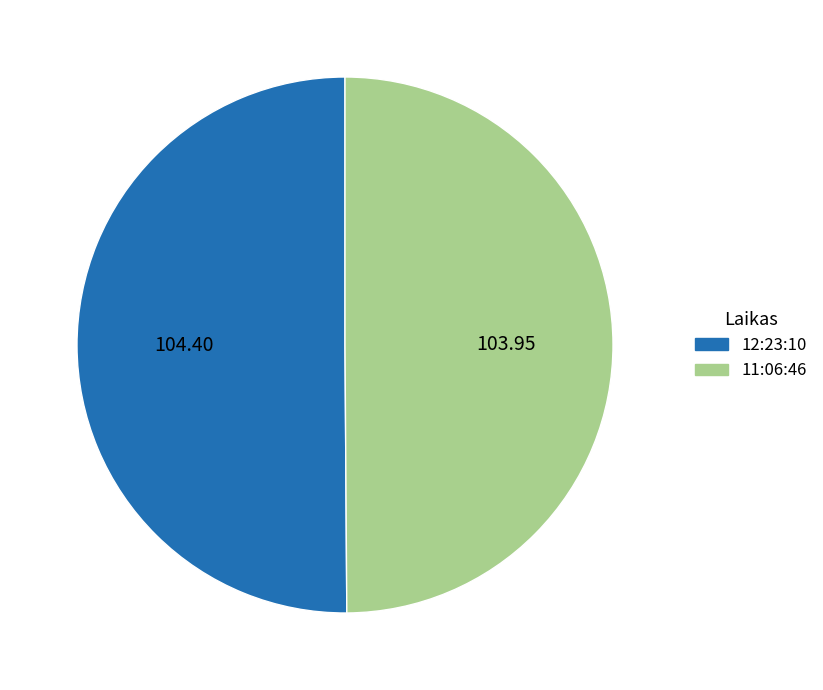

Combined, do 11:06:46 and 12:23:10 account for over 50%?

Yes